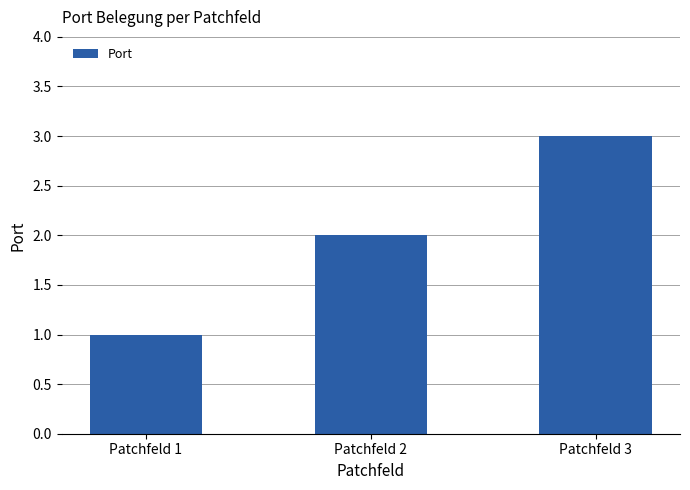

What is the sum of all values?

6